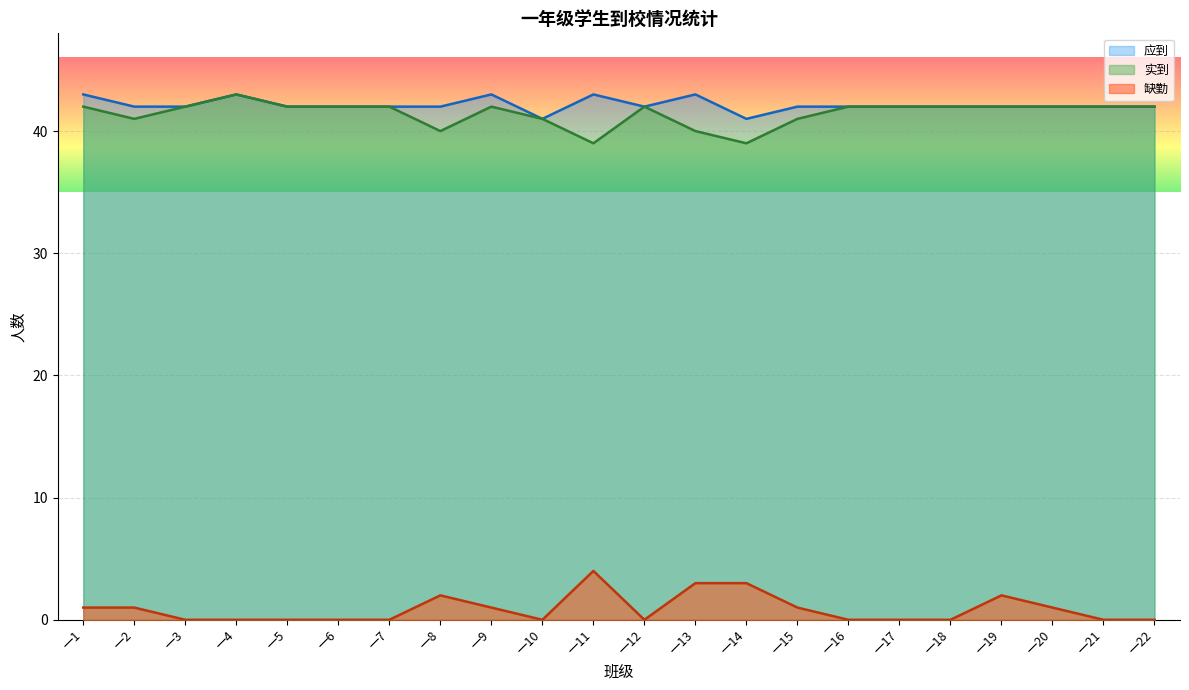

How many values in the 实到 series exceed 42?

1